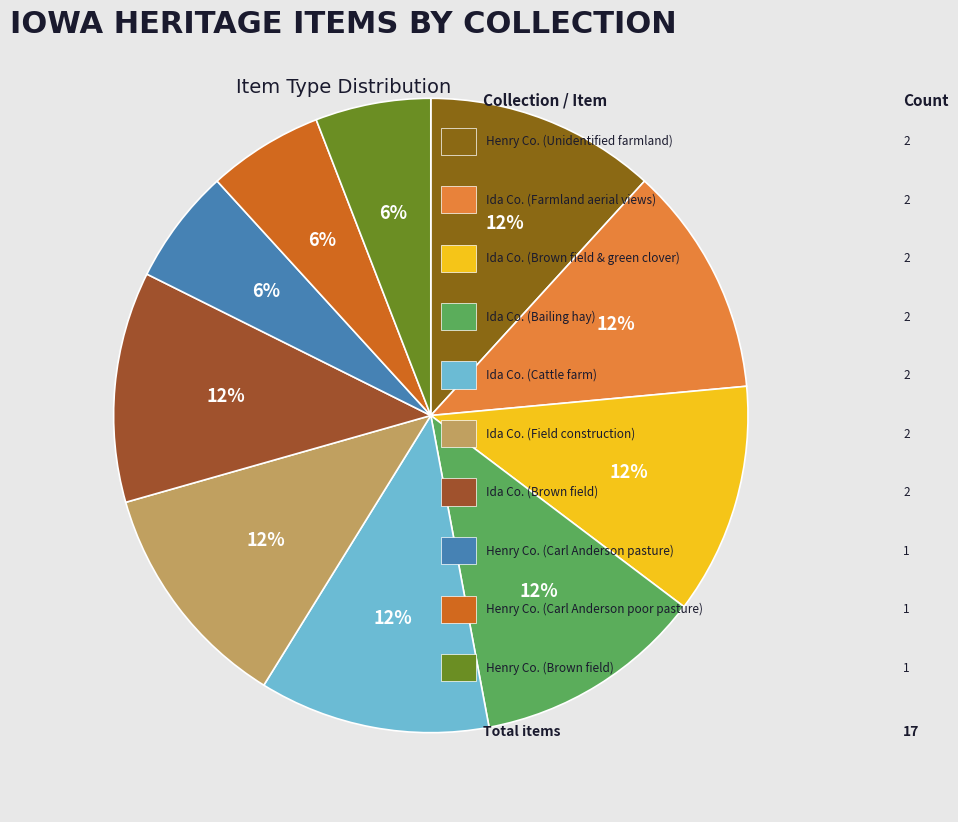

How many segments does this pie chart have?

10